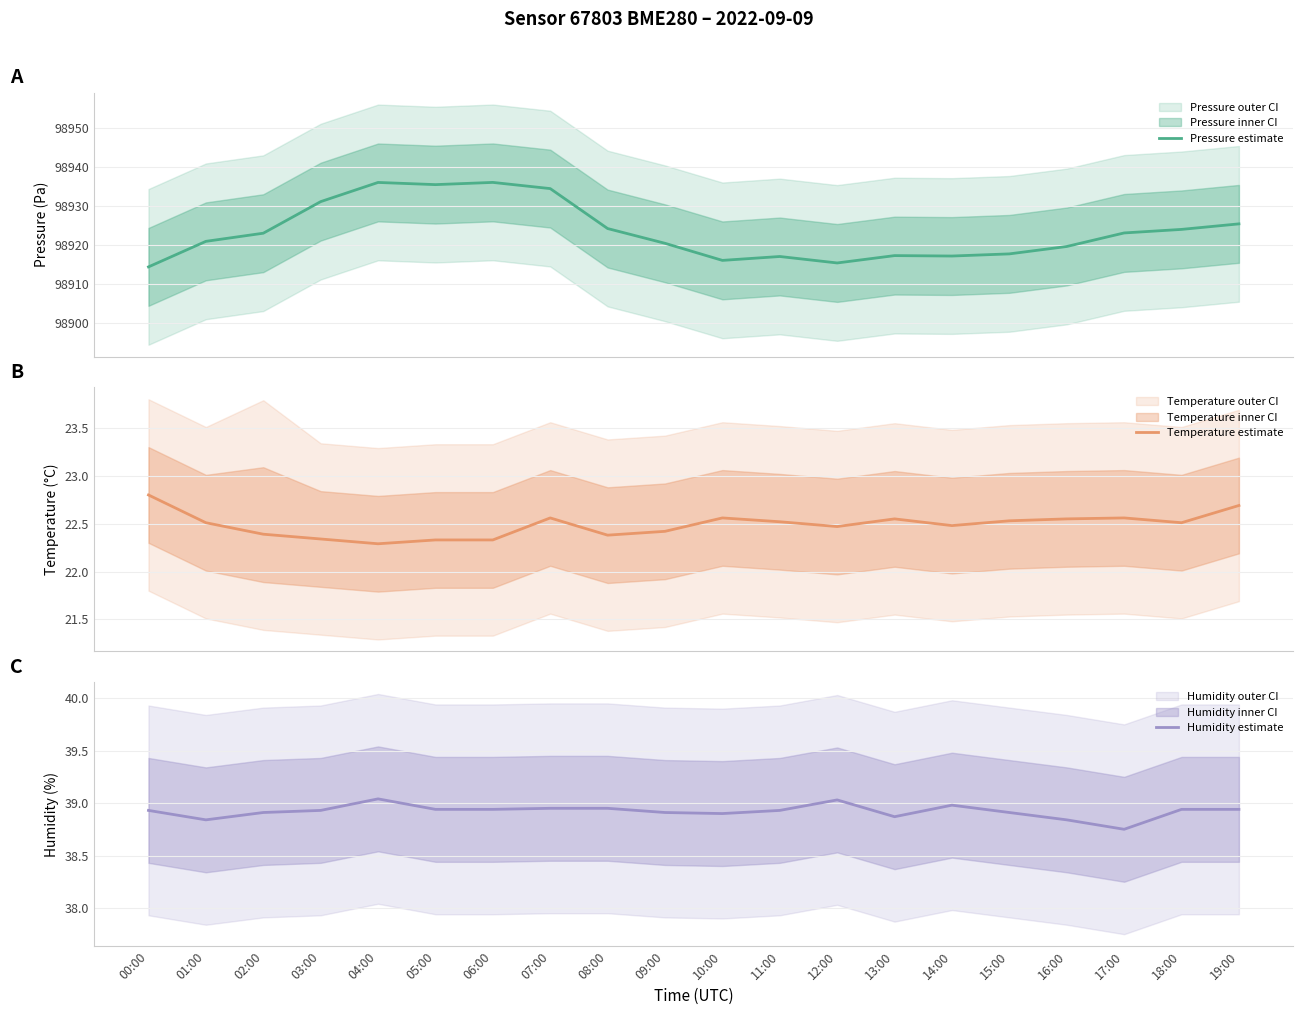

Which series changed the most between 08:00 and 09:00?

Pressure estimate